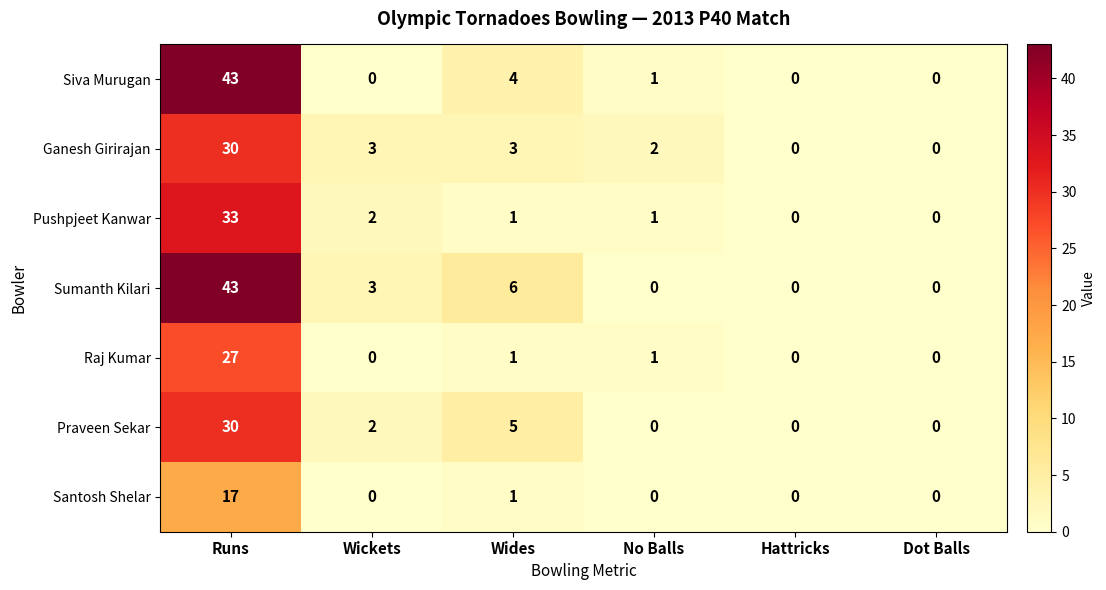

What is the difference between the highest and lowest values at Wides?

5